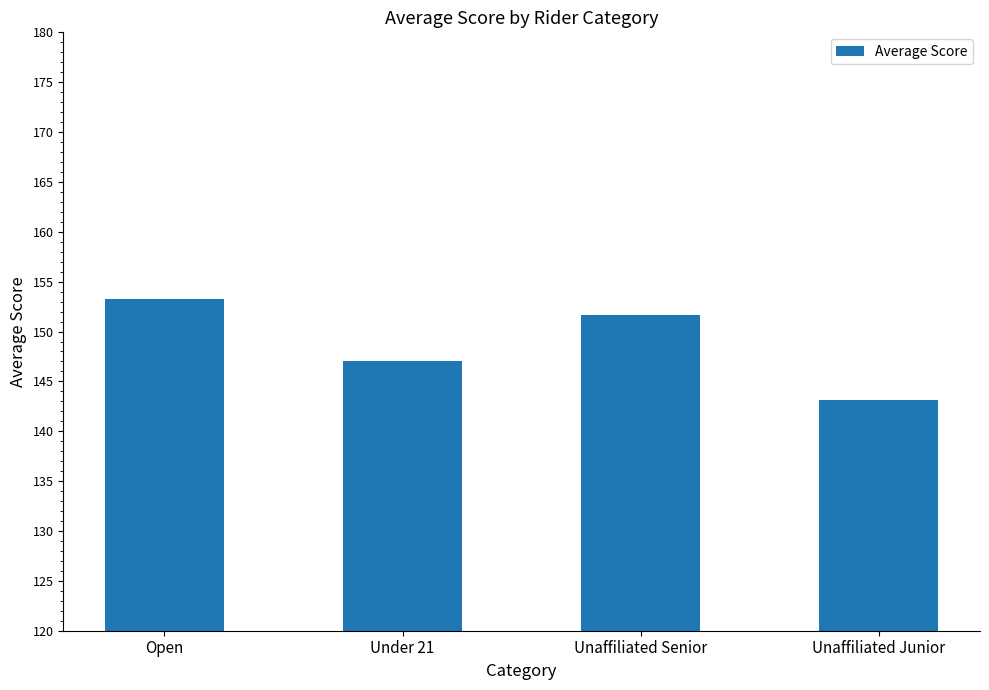

Where does the data first go above 151?

Open